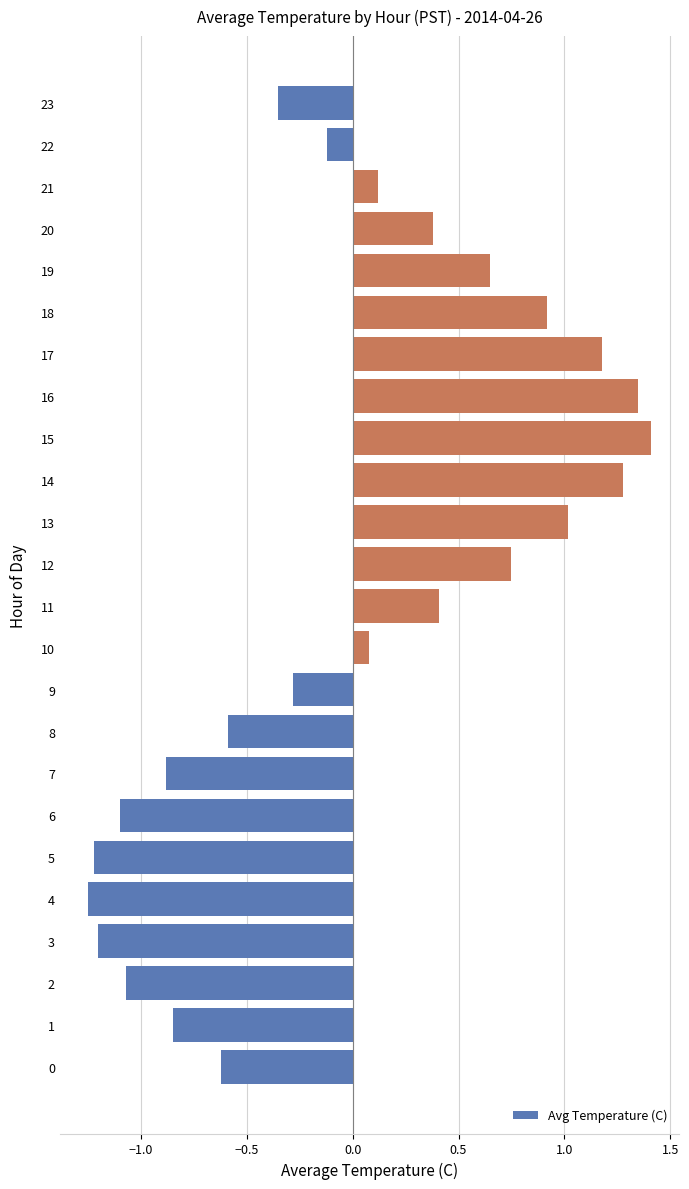

The chart shows a value of 0.4 at 18. True or false?

False